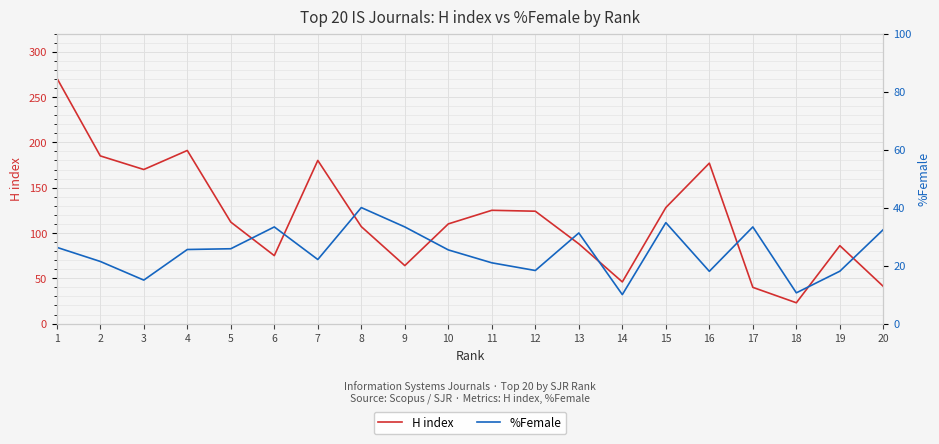

Rank the series at 8 from lowest to highest value.

%Female, H index